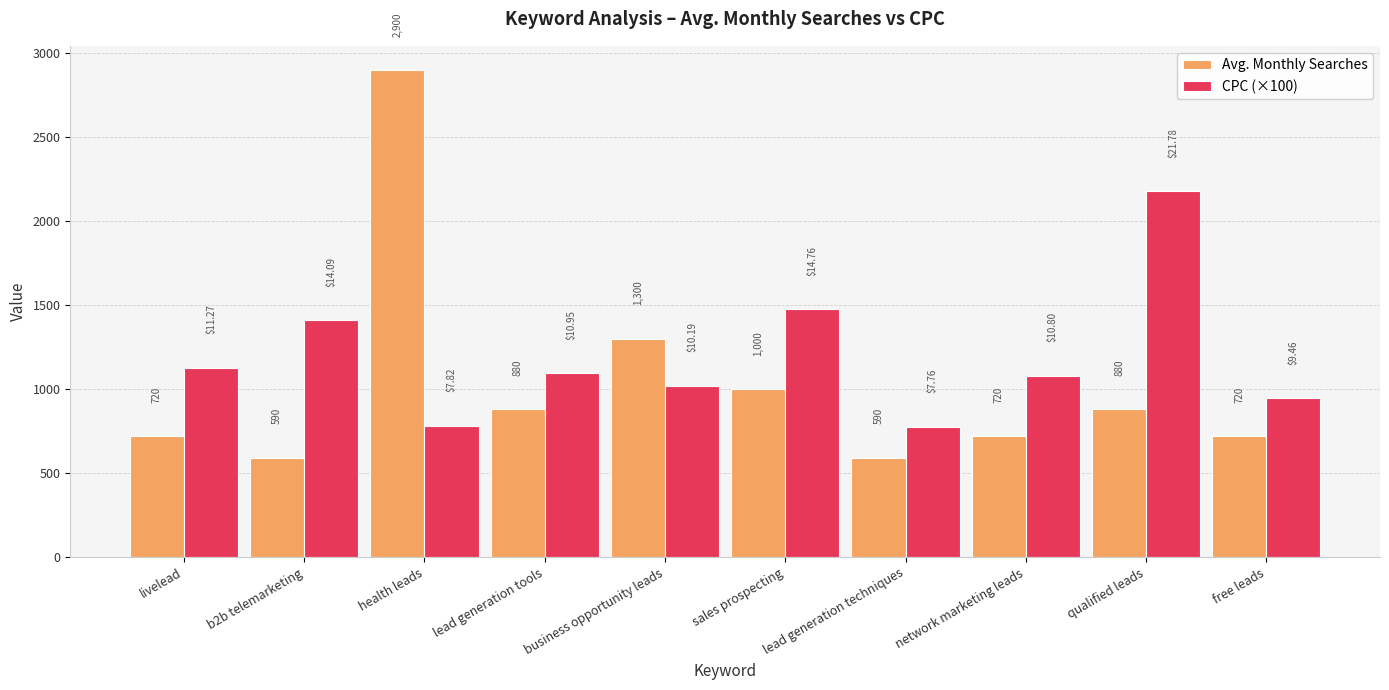

What is the difference between the highest and lowest values at free leads?

226.0